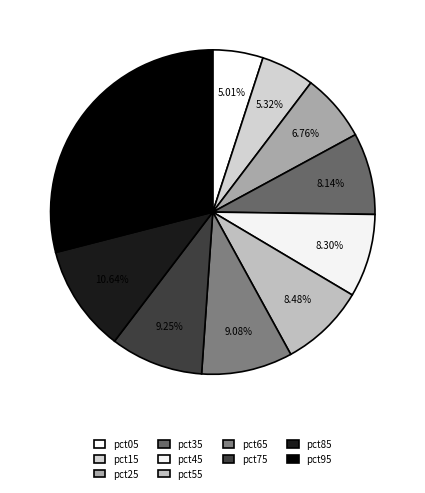

To the nearest percent, what is the average slice percentage?

10%